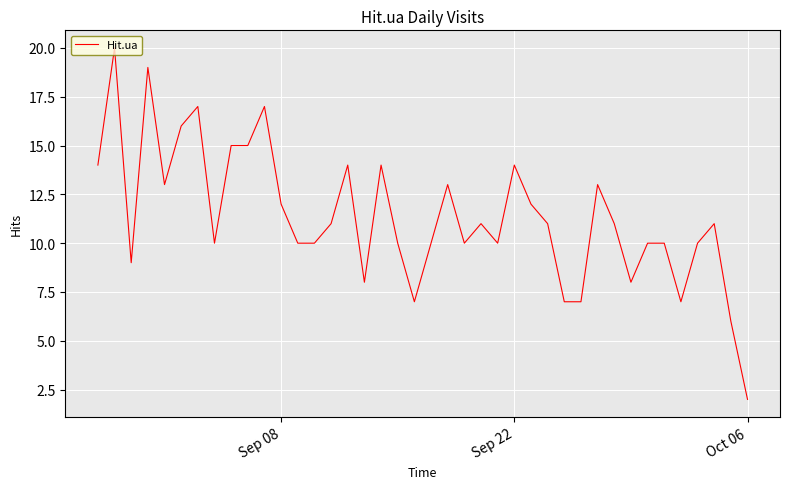

What is the difference between the maximum and minimum values?

18